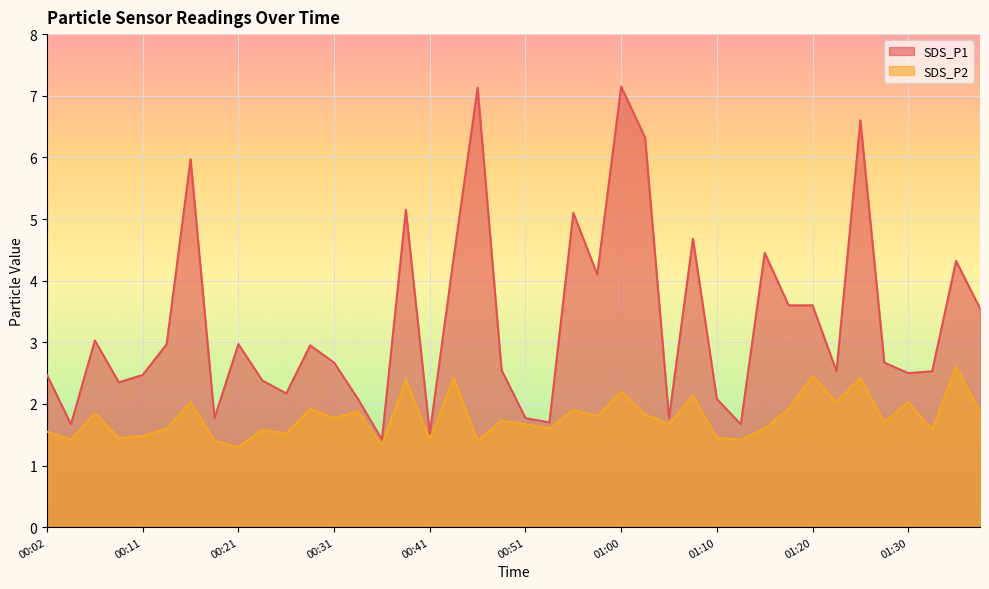

True or false: SDS_P1 and SDS_P2 cross at least once.

False